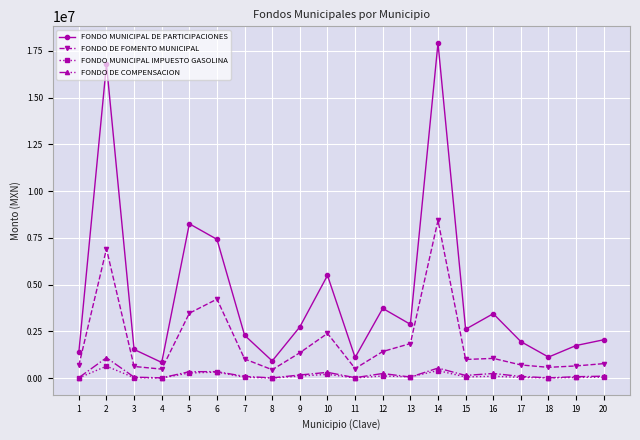

What is the value of the FONDO DE COMPENSACION point at the 3rd from the left?

58865.7